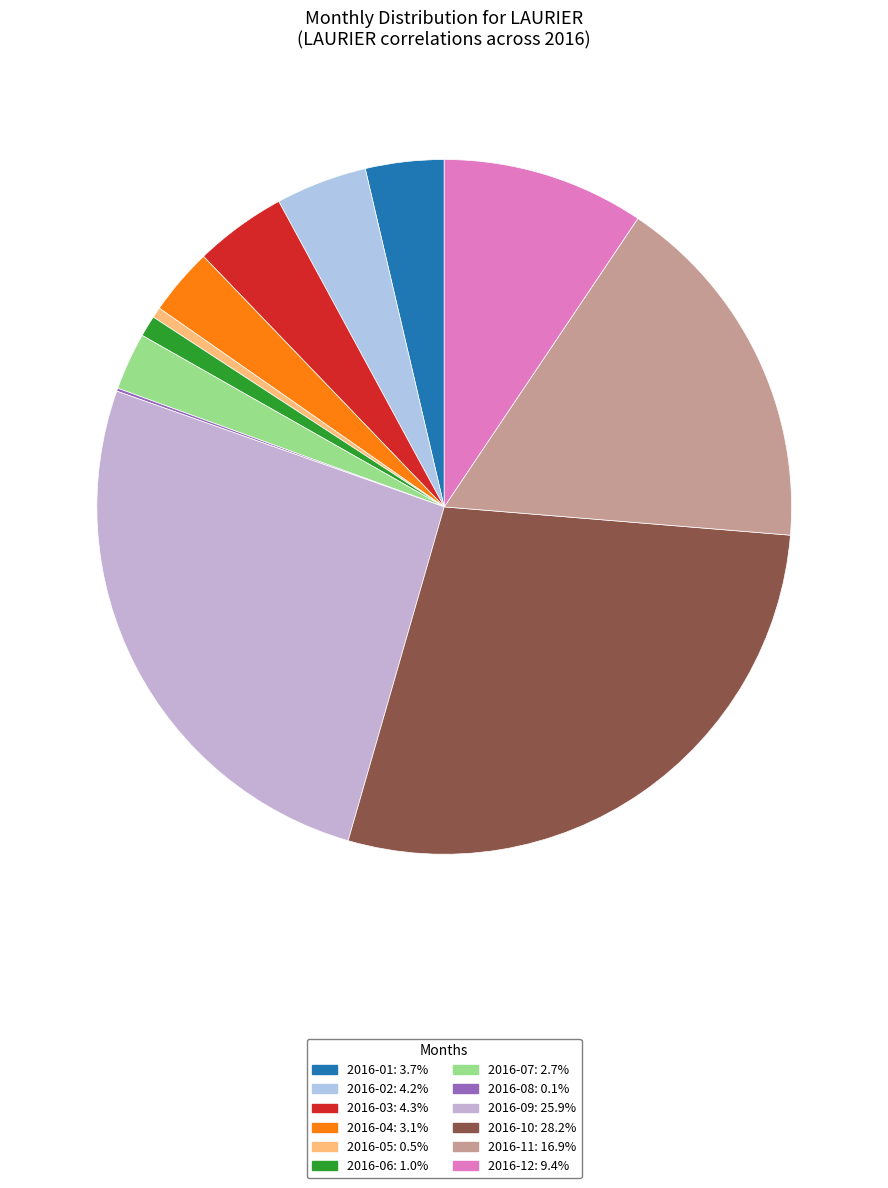

How many slices are in this pie chart?

12